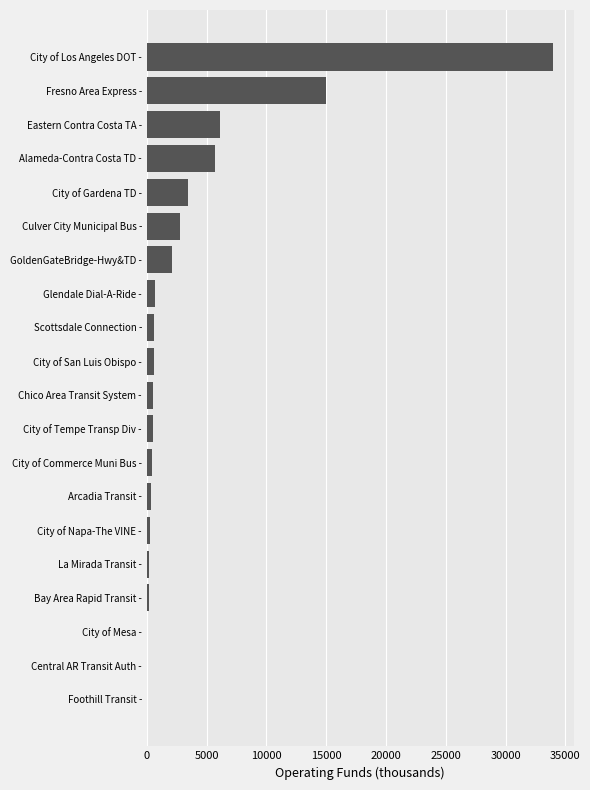

What is the change in value from GoldenGateBridge-Hwy&TD - to Glendale Dial-A-Ride -?

-1374.1